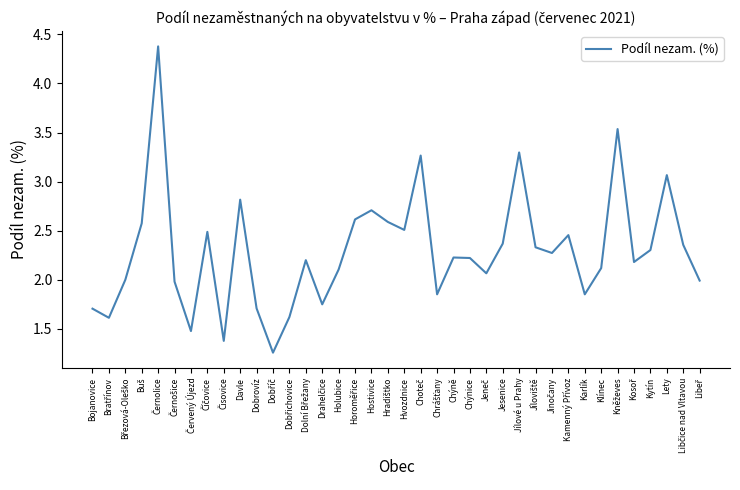

What is the change in value from Davle to Hvozdnice?

-0.3